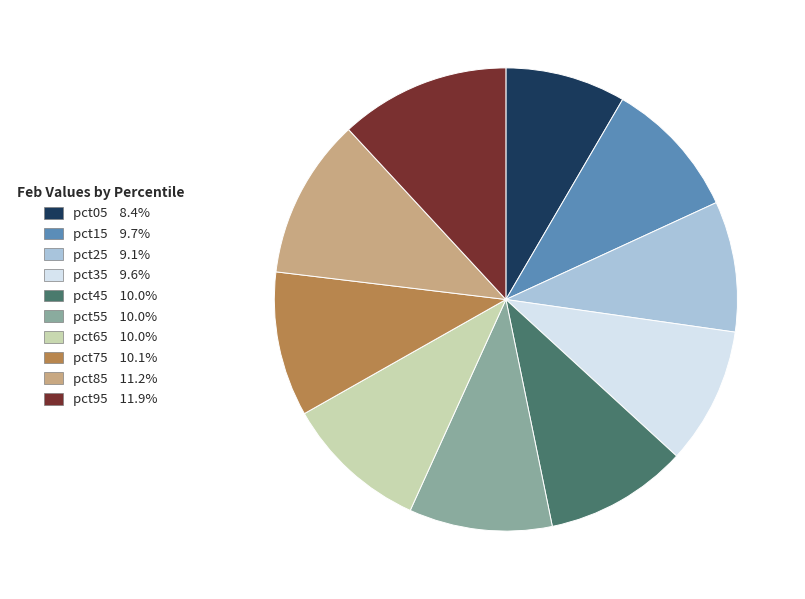

Is pct35 the majority of the pie?

No